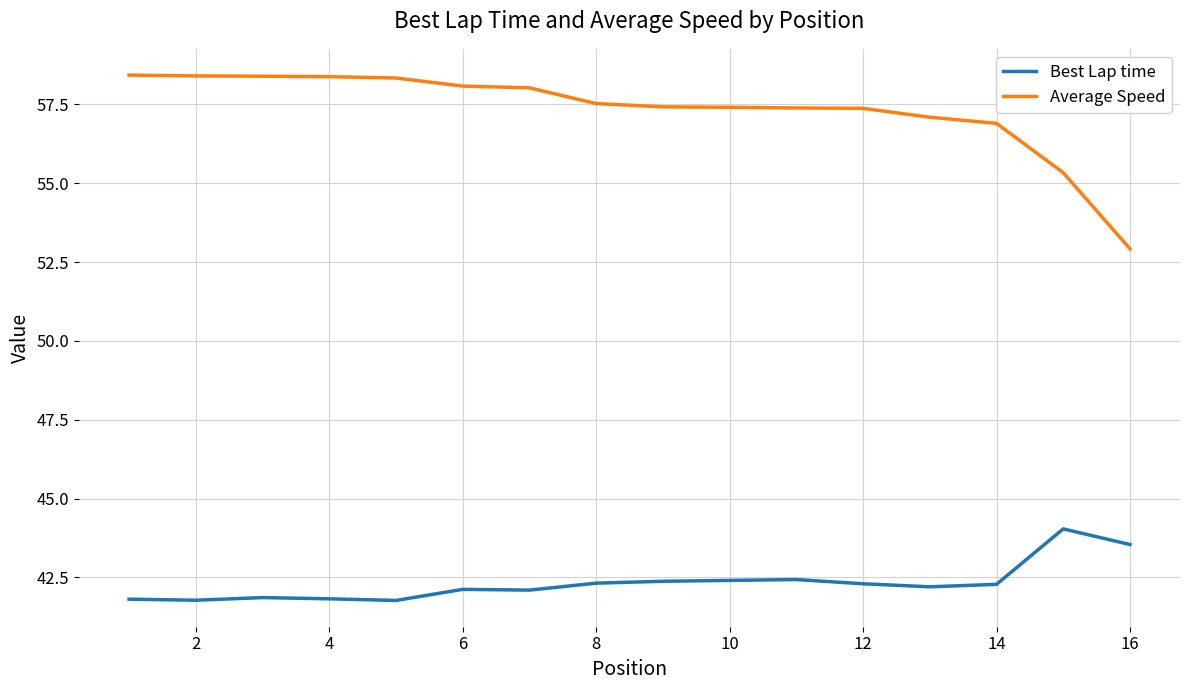

Which series has the largest total across all categories?

Average Speed